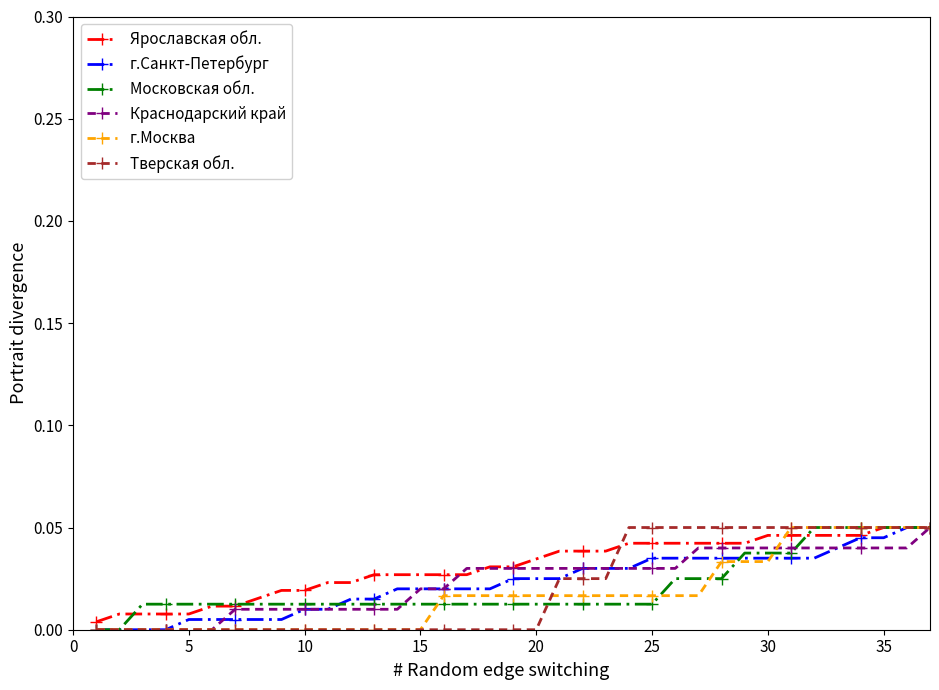

How many lines are shown in the chart?

6